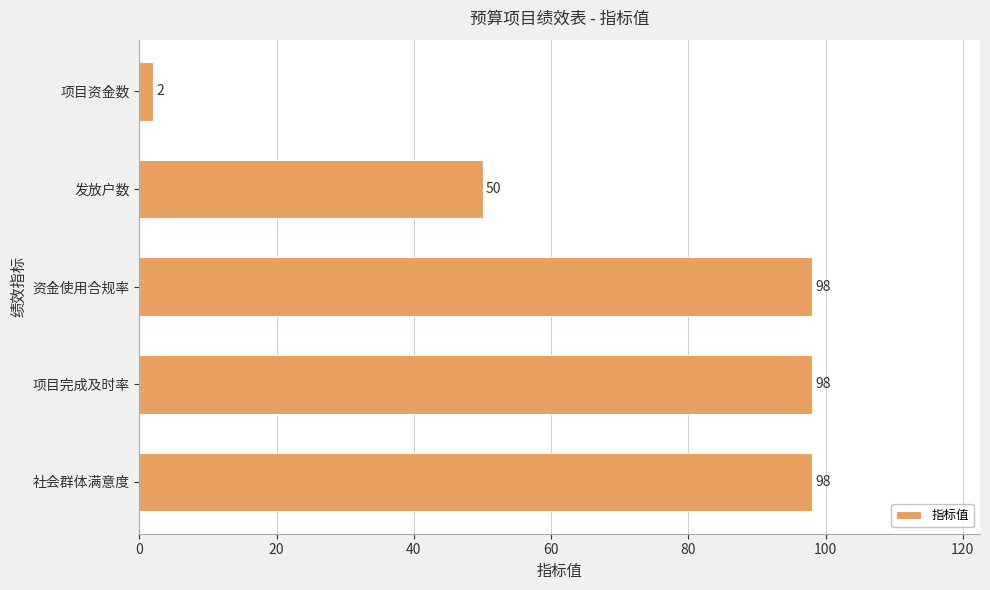

Count the values in the range 50 to 98.

4